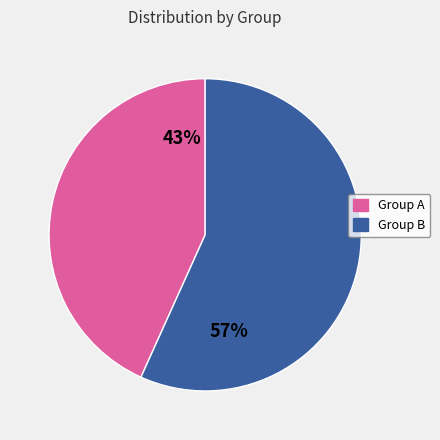

What is the ratio of the value at Group B to the value at Group A?

1.3